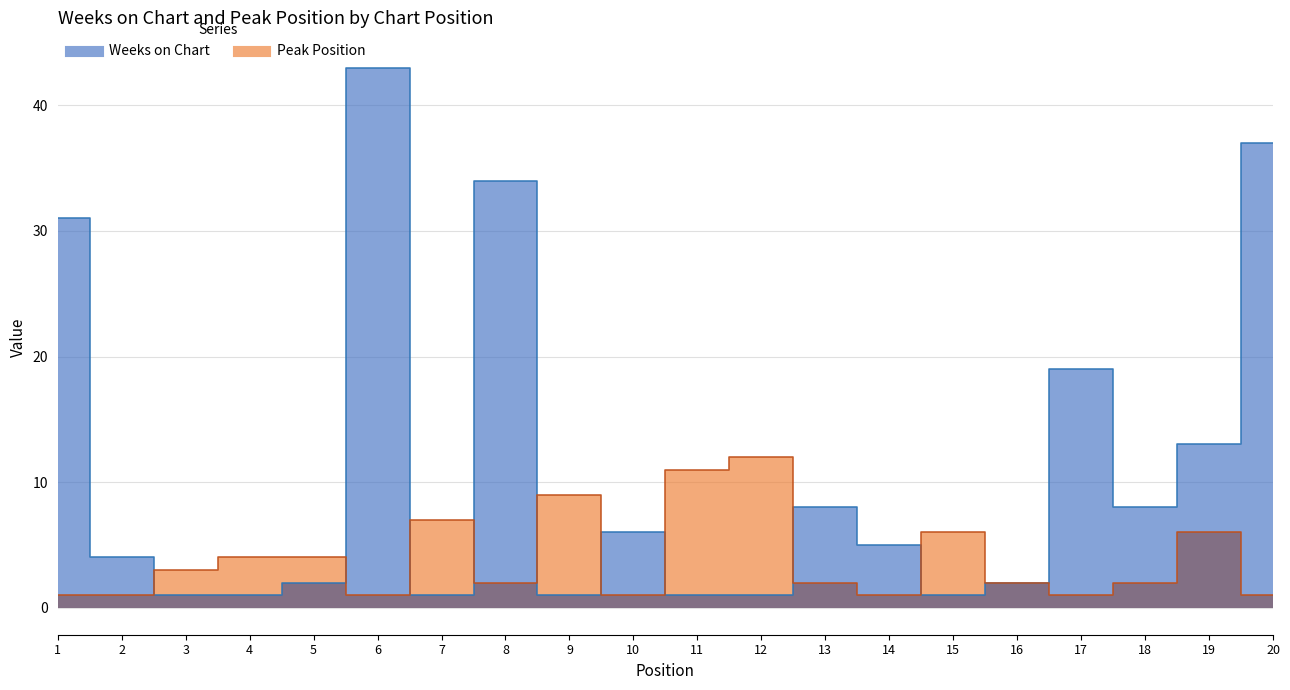

Does the chart have visible grid lines?

Yes